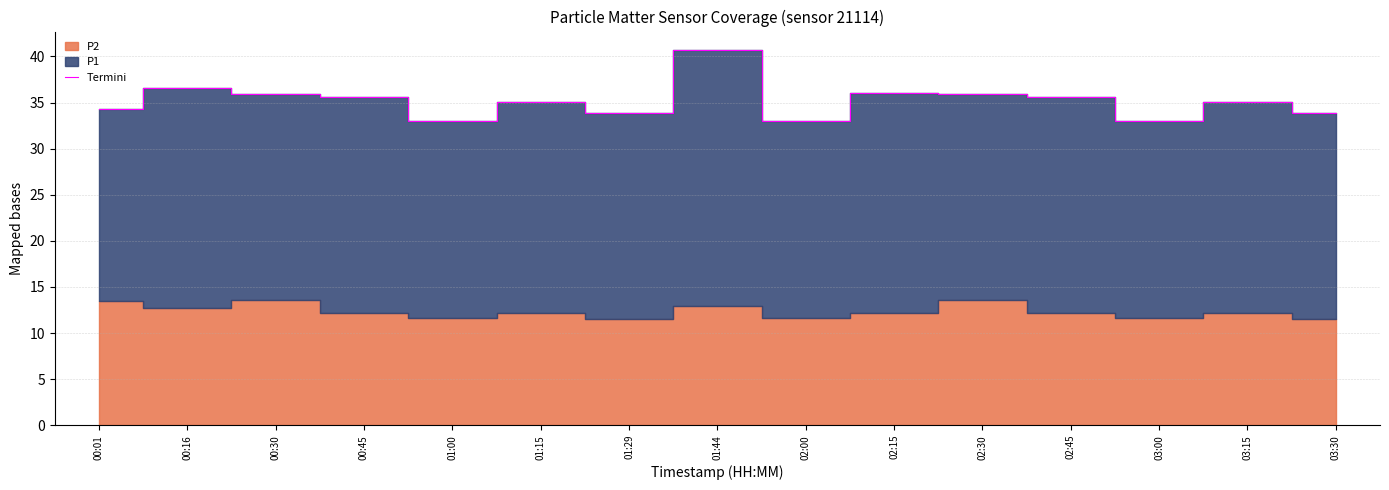

Which label corresponds to the smallest value in the chart?

01:00